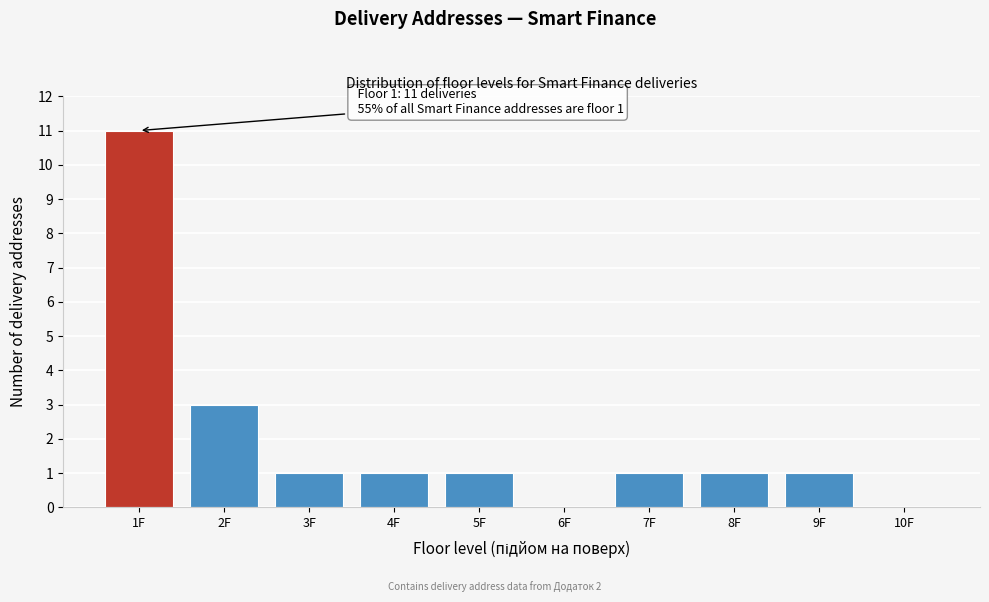

Reading right to left, what are all the values shown in this chart?

10F=0	9F=1	8F=1	7F=1	6F=0	5F=1	4F=1	3F=1	2F=3	1F=11